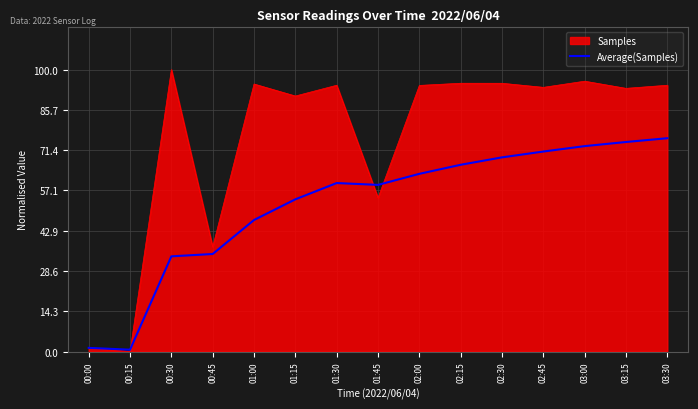

What is the difference between the highest and lowest values at 00:45?

2.5